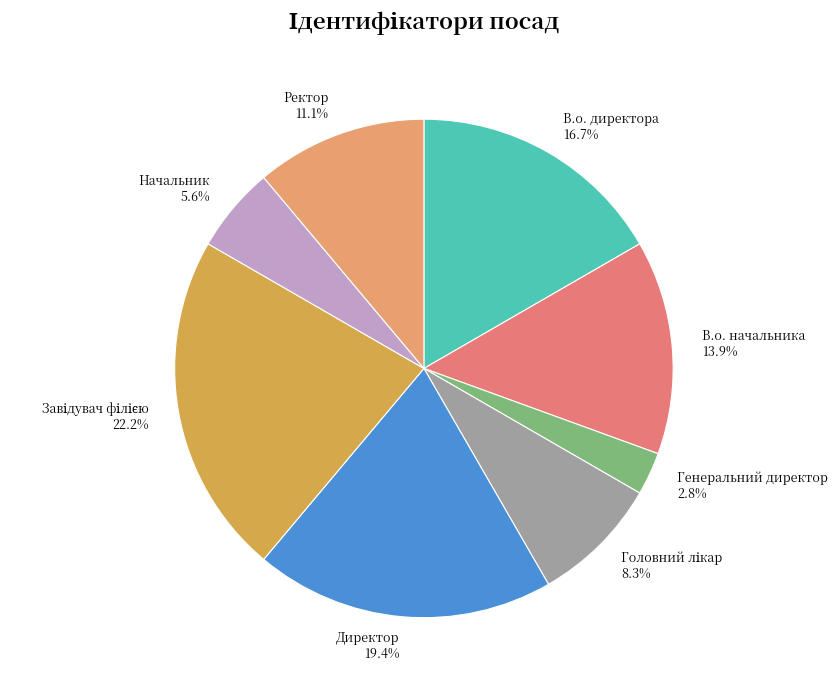

Is there any slice that represents more than half of the pie?

No